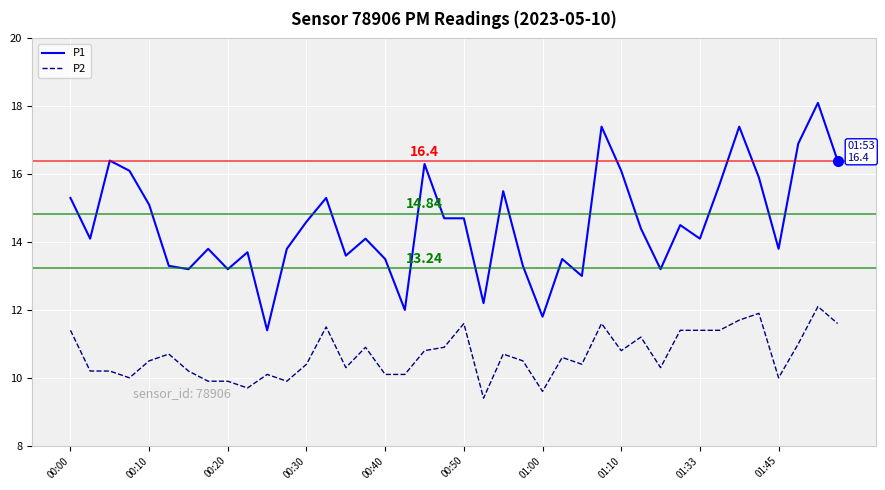

List the series in order of their overall mean, lowest first.

P2, P1